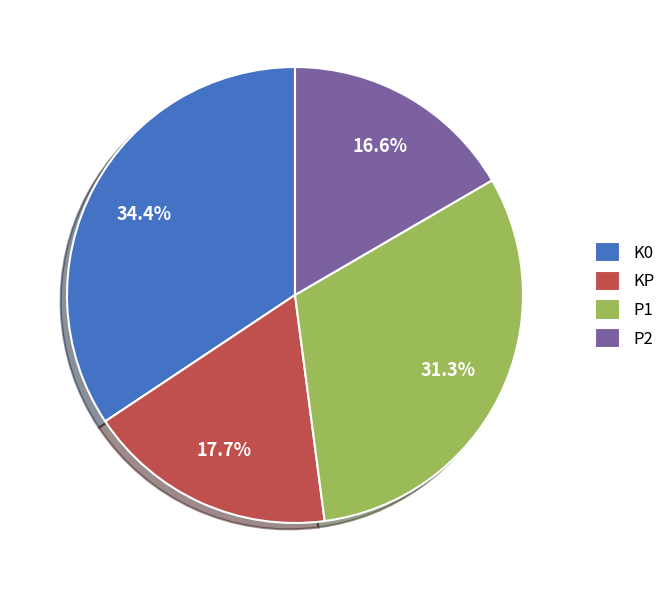

What percentage is the P1 slice, to the nearest percent?

31%